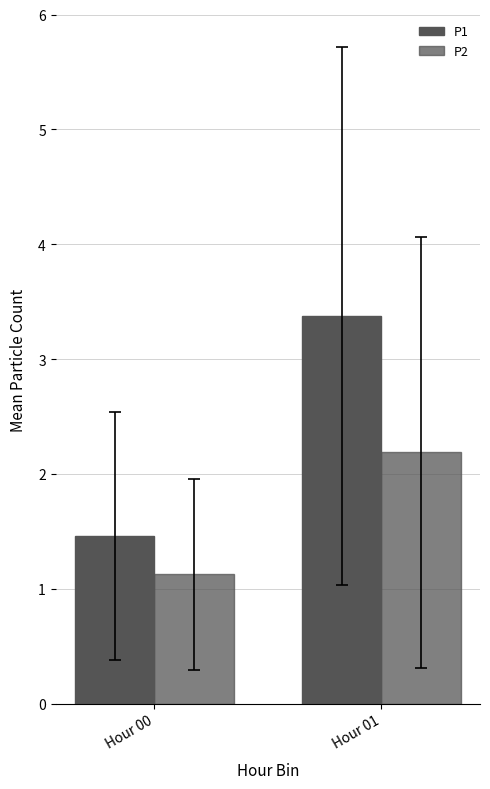

How many bars are there in each group?

2